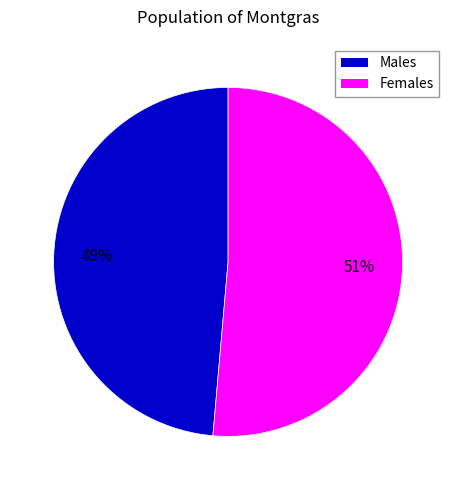

To the nearest percent, what is the average slice percentage?

50%